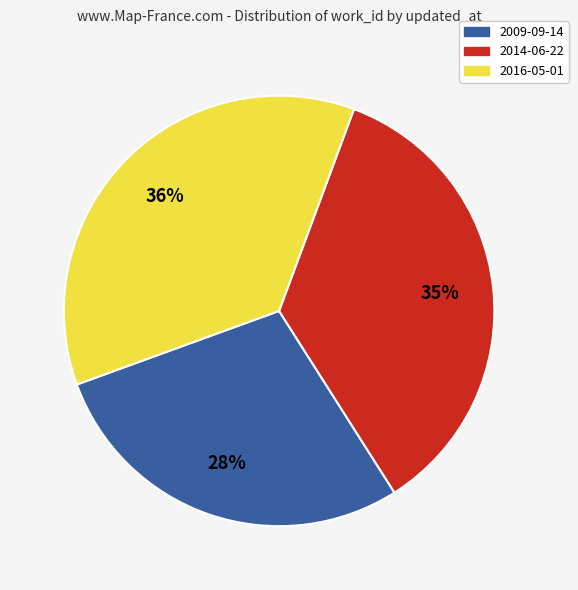

To the nearest percent, what percentage of the pie is 2009-09-14?

28%